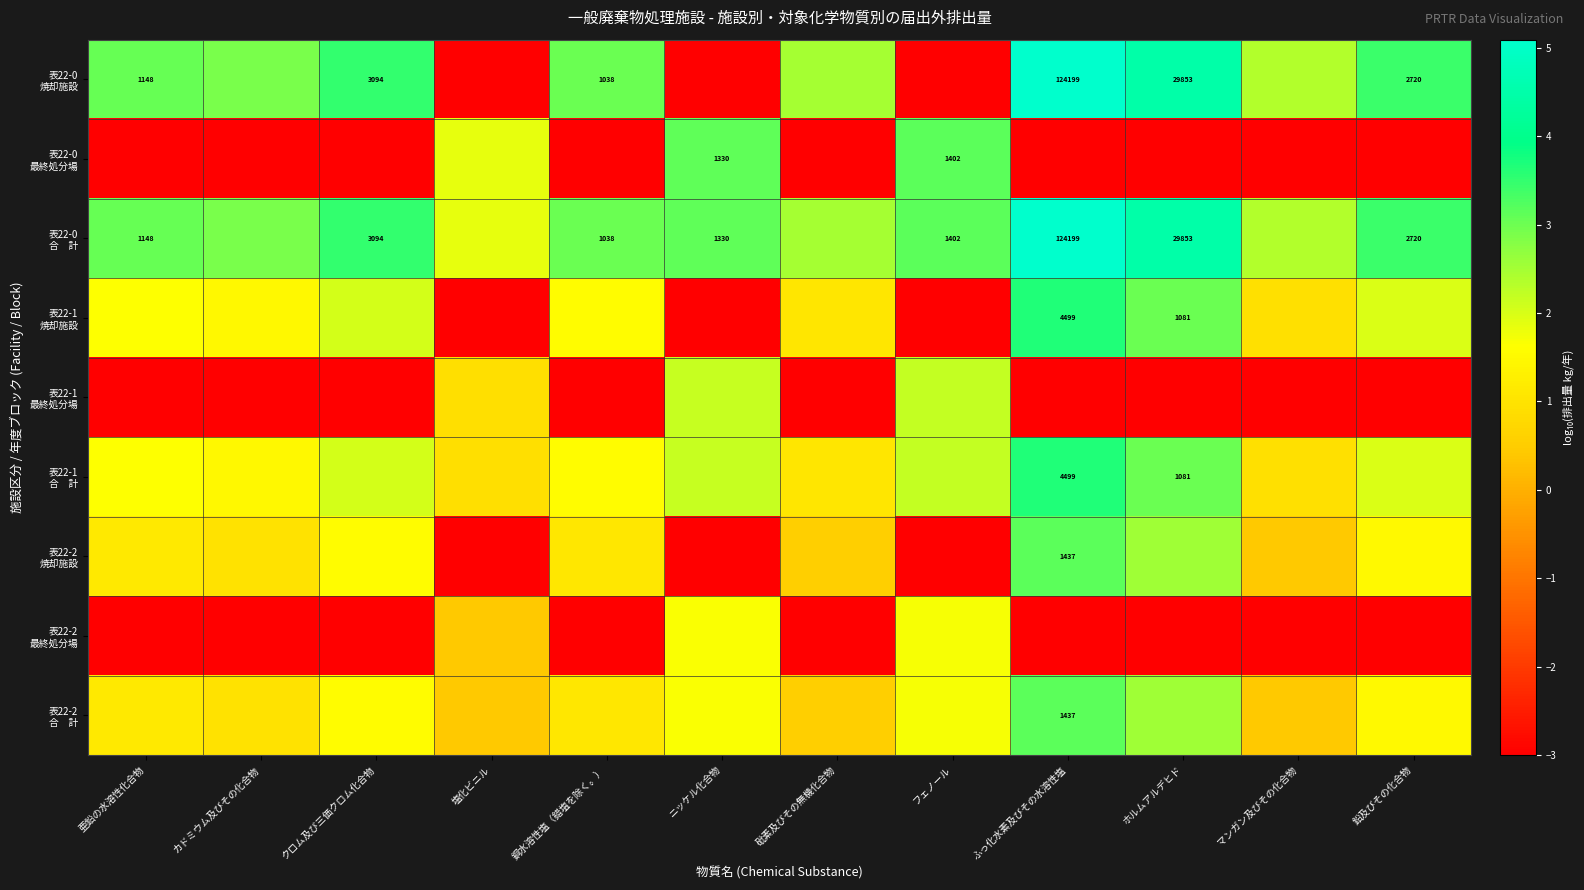

Which has a higher value, カドミウム及びその化合物 or 鉛及びその化合物?

鉛及びその化合物